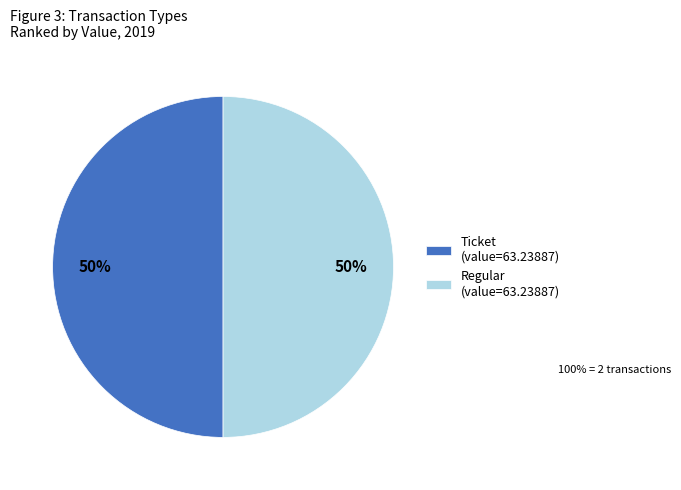

How many slices are in this pie chart?

2